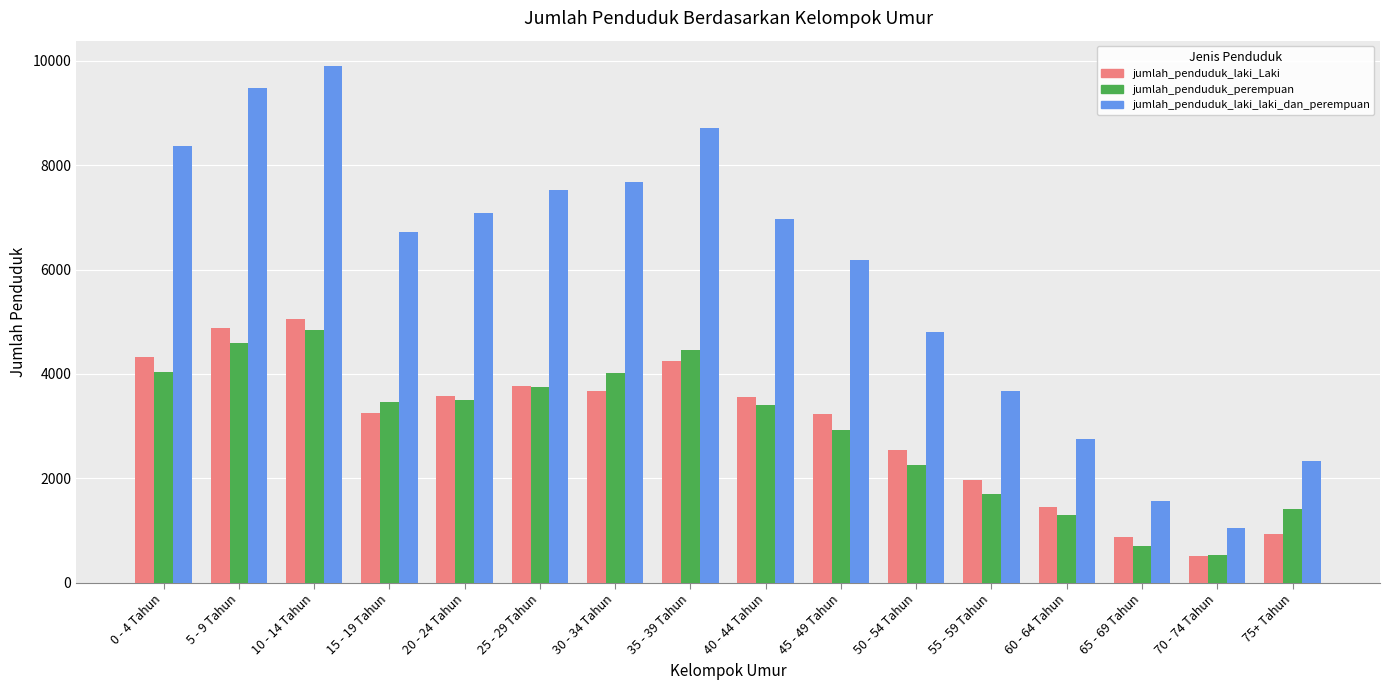

Which series has the largest range (max minus min)?

jumlah_penduduk_laki_laki_dan_perempuan